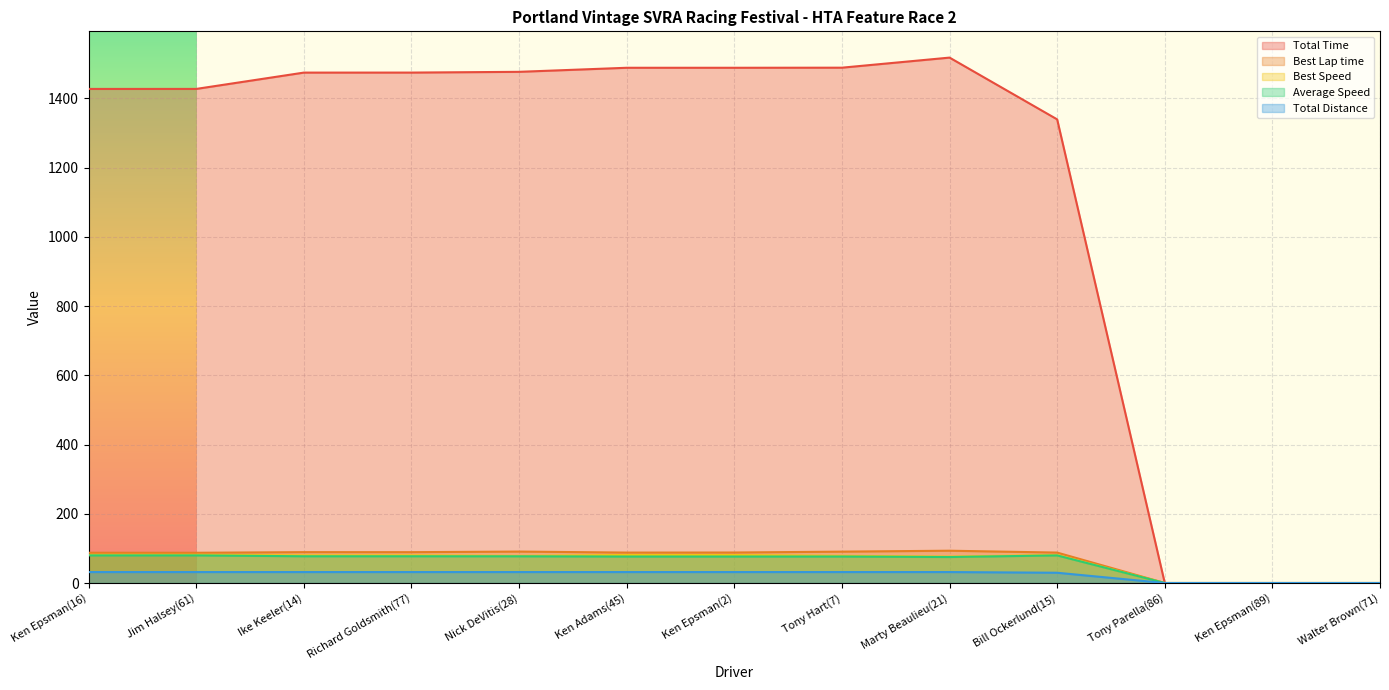

At which category is the sum across all series the highest?

Marty Beaulieu(21)